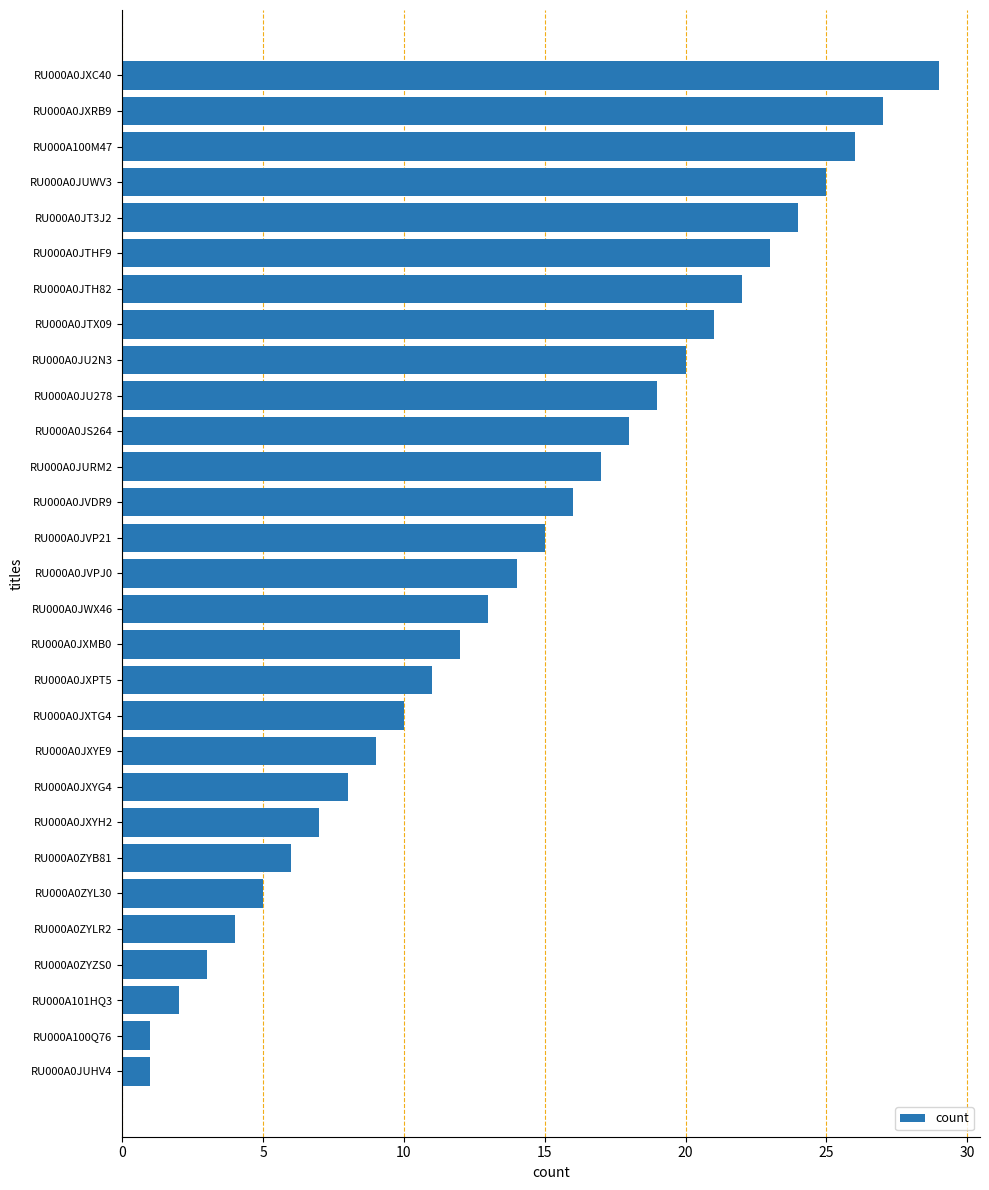

What is the average value?

14